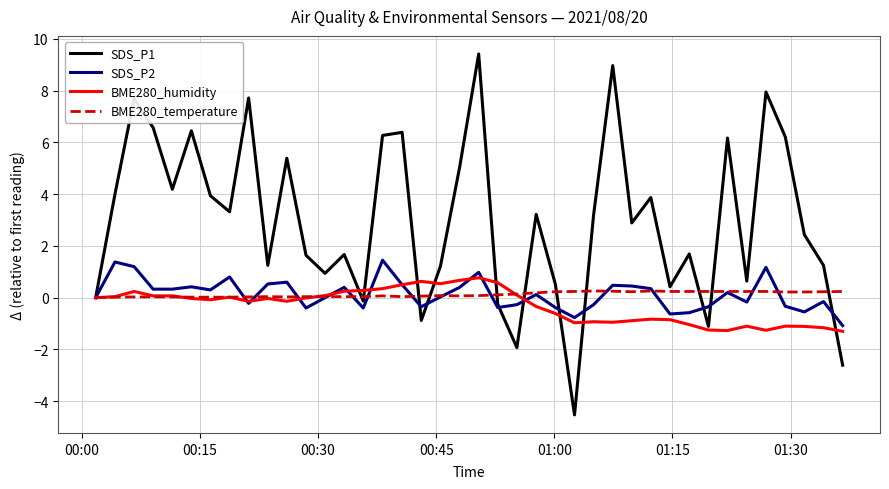

What is the smallest value displayed?

-4.5